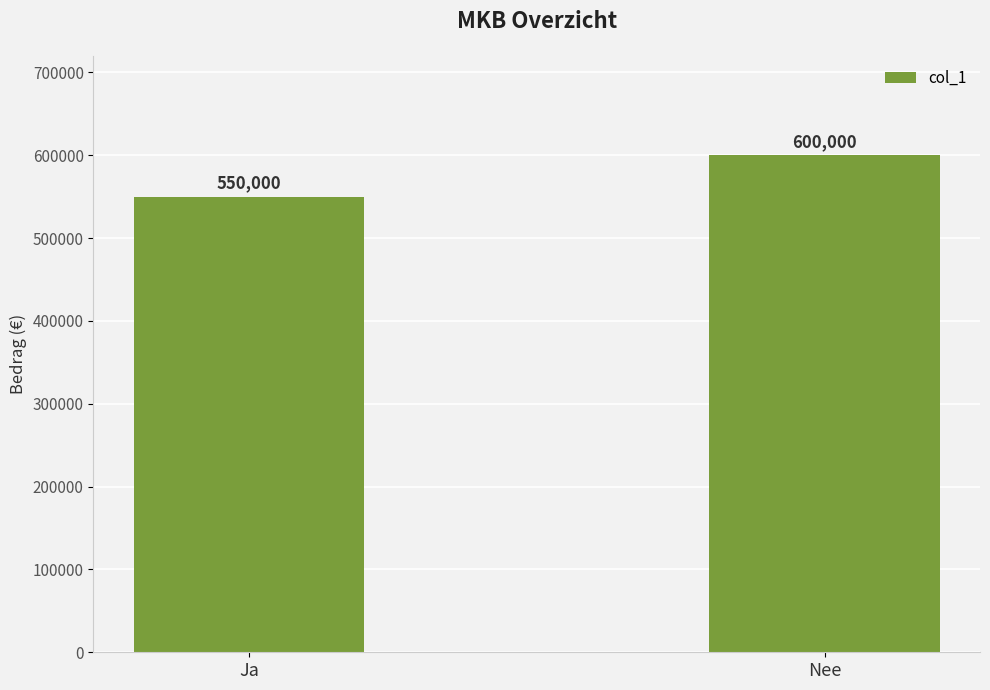

How many values are between 550000 and 600000?

2